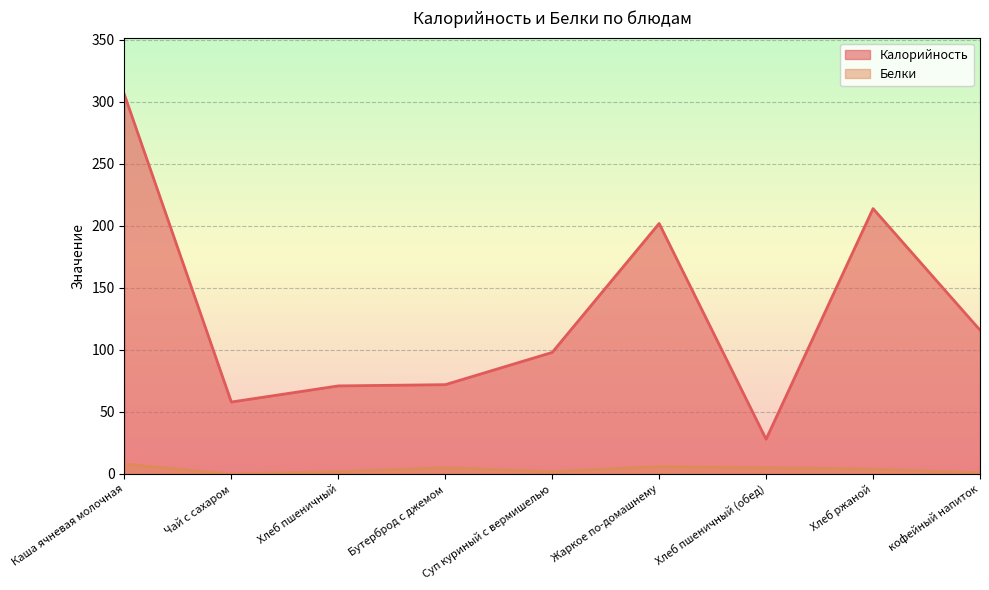

List the series in order of their overall mean, highest first.

Калорийность, Белки